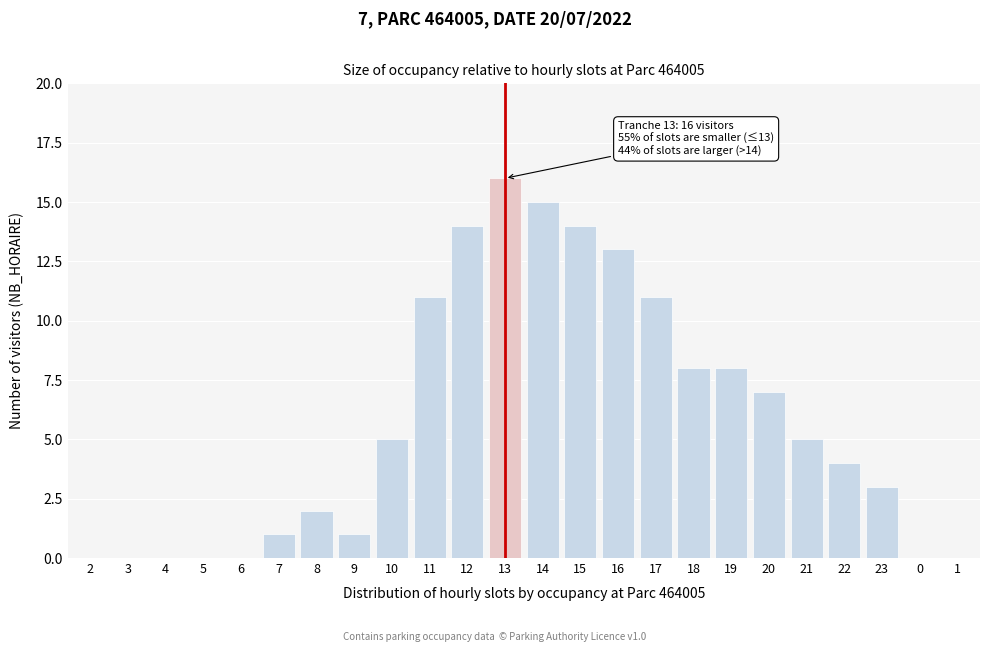

Reading left to right, what are all the values shown in this chart?

2=0	3=0	4=0	5=0	6=0	7=1	8=2	9=1	10=5	11=11	12=14	13=16	14=15	15=14	16=13	17=11	18=8	19=8	20=7	21=5	22=4	23=3	0=0	1=0